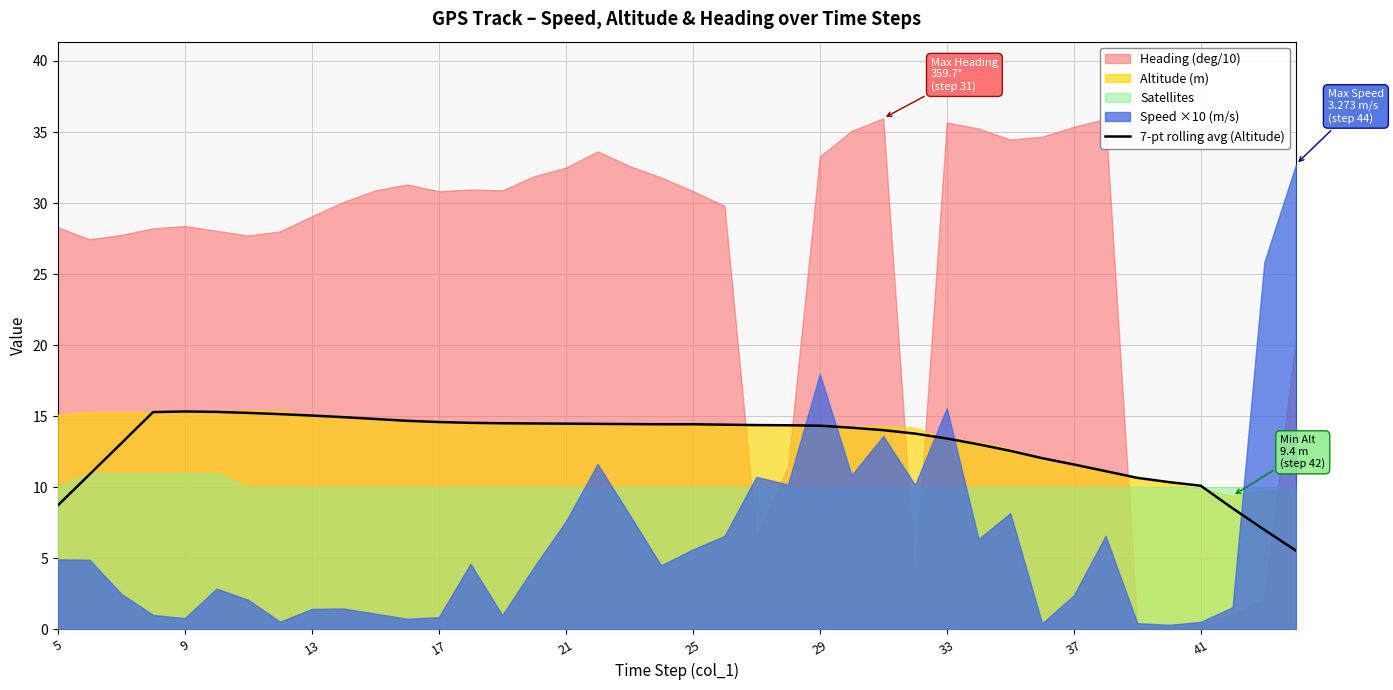

How many values are below 14?

16